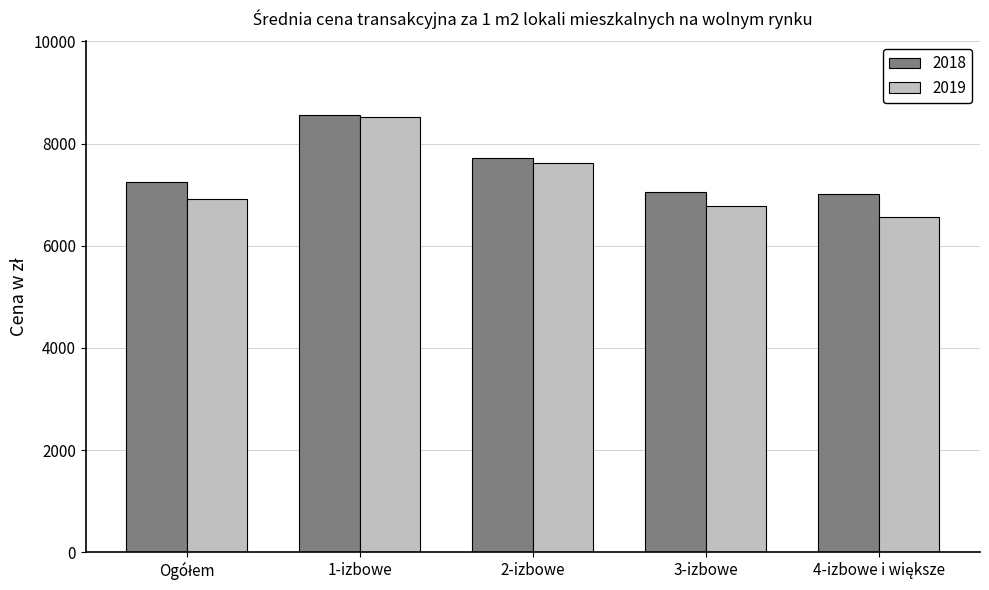

Is the value of 2019 at 3-izbowe greater than the value of 2018 at 1-izbowe?

No